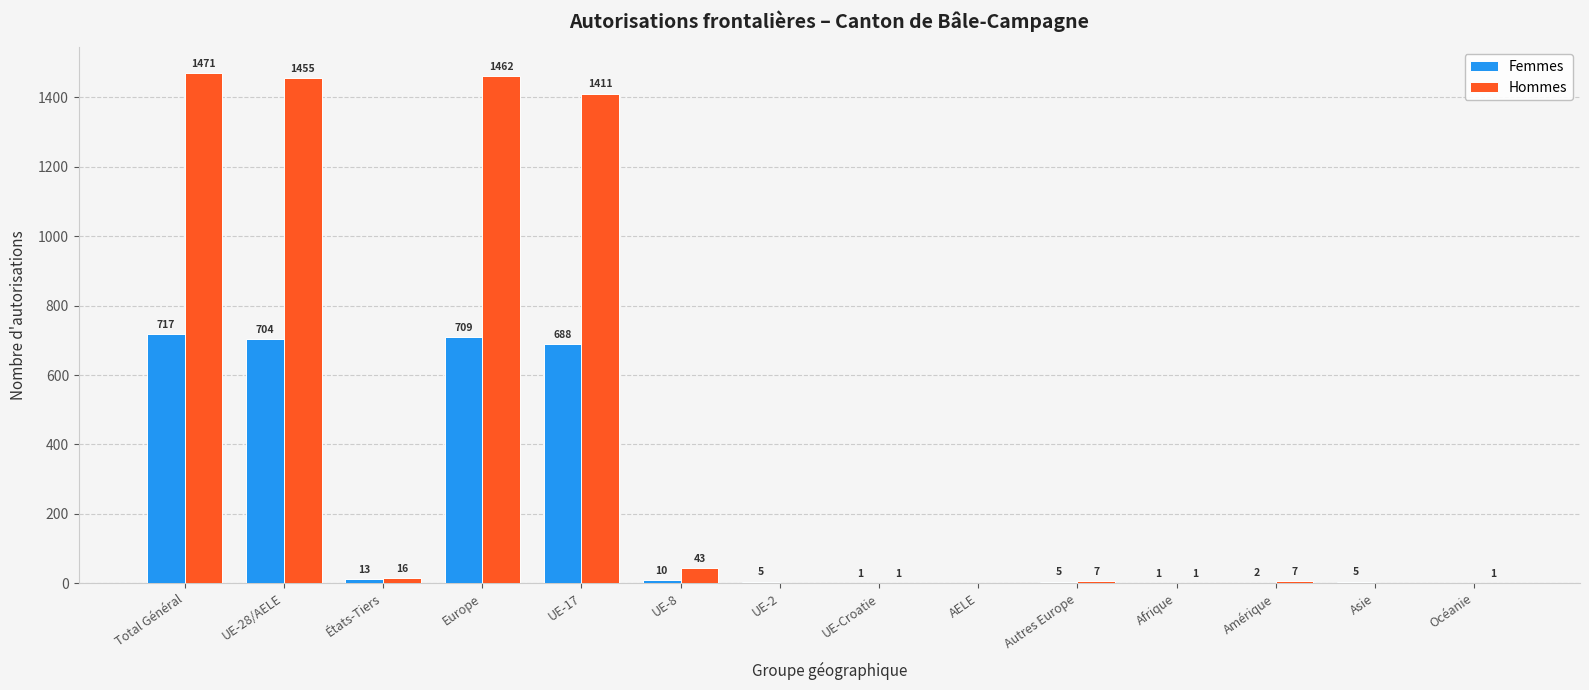

What are all the series names shown in the legend?

Femmes, Hommes